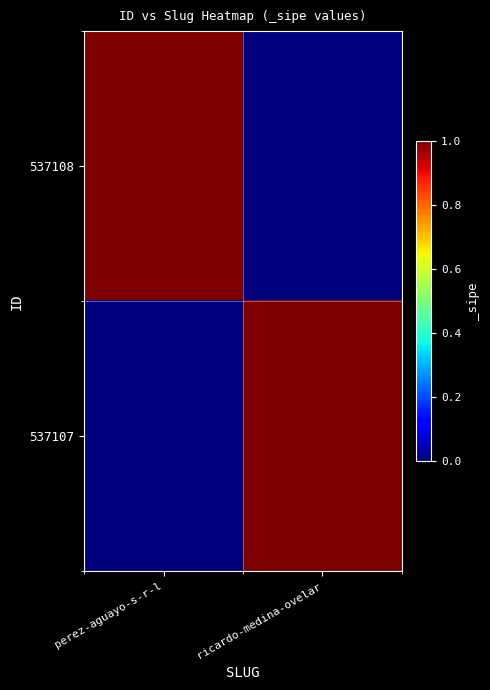

Rank the series at ricardo-medina-ovelar from highest to lowest value.

537107, 537108